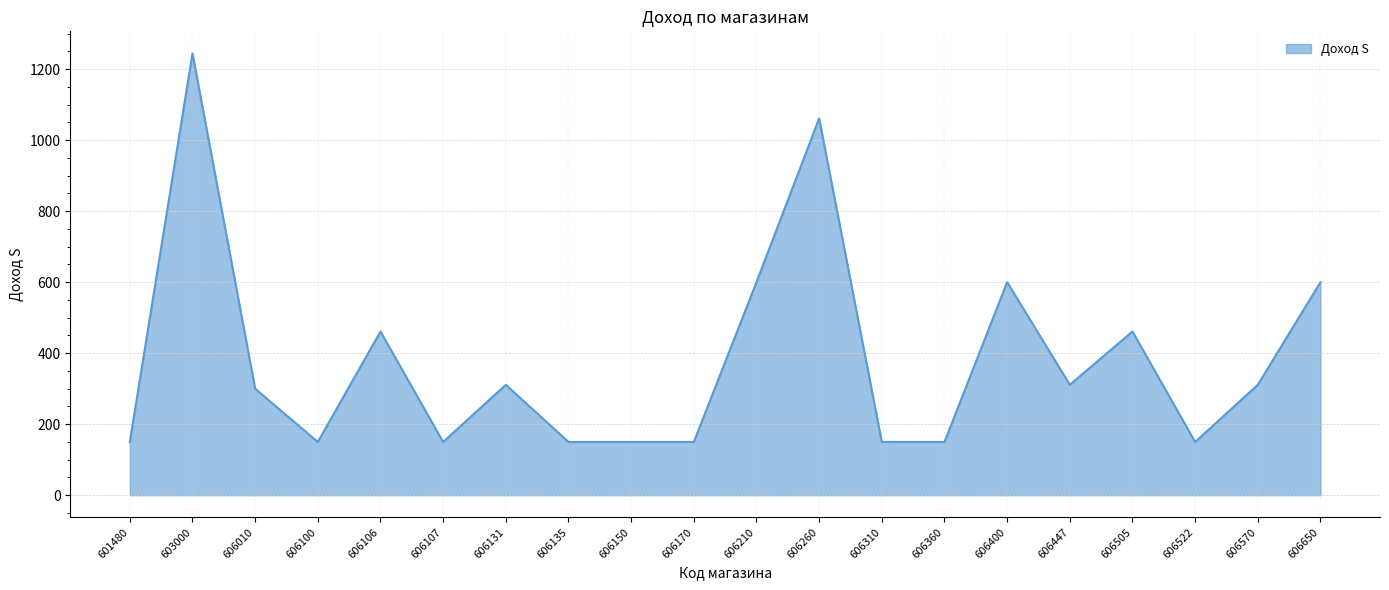

What is the minimum value shown in the chart?

150